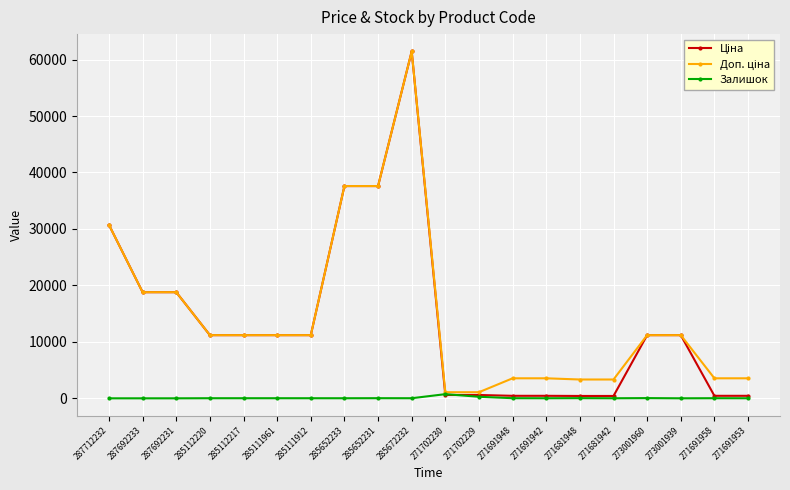

How many distinct data groups are displayed?

3